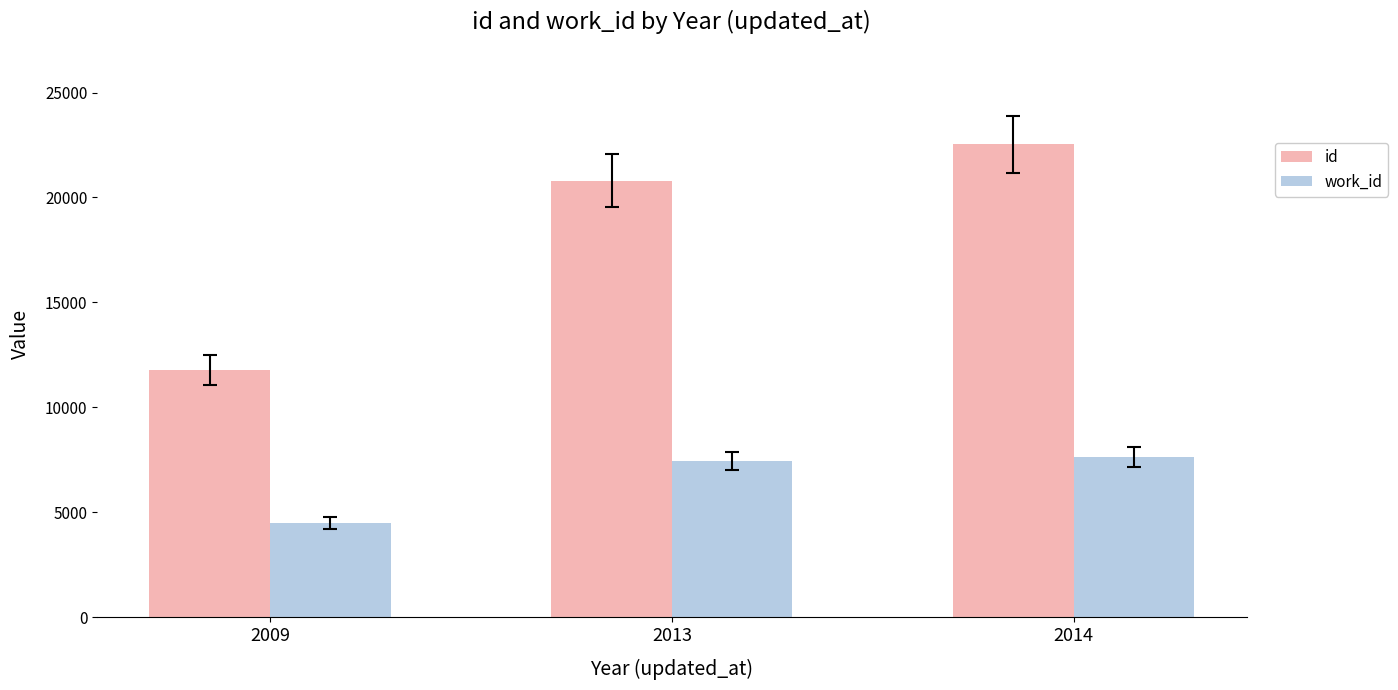

At how many categories does at least one series exceed 7829?

3